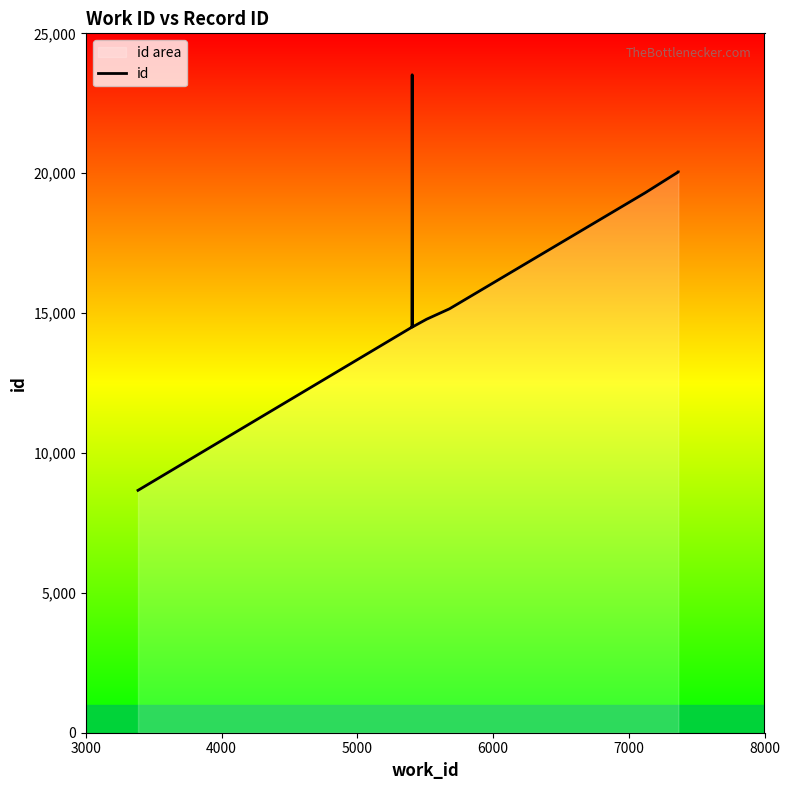

What is the minimum value shown in the chart?

8664